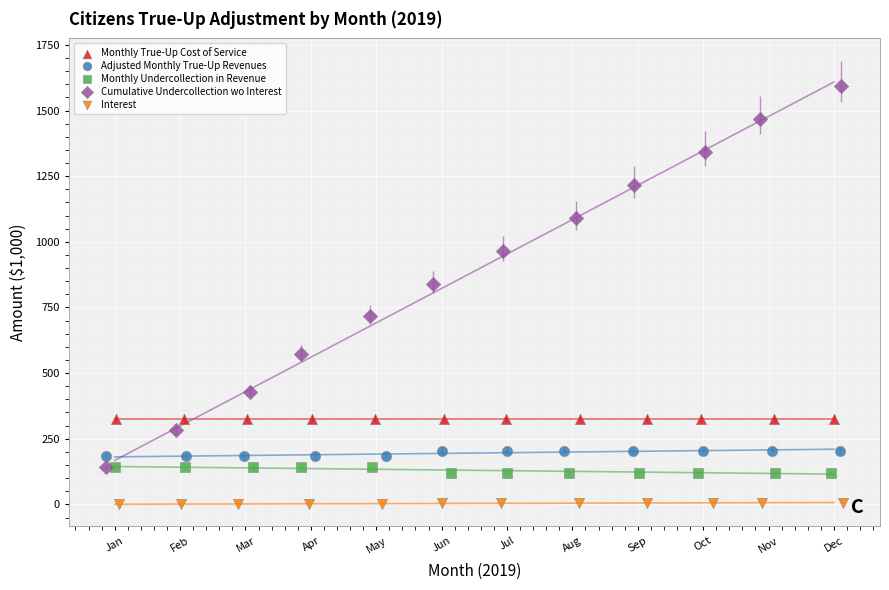

Which series reaches the minimum Y coordinate?

Interest